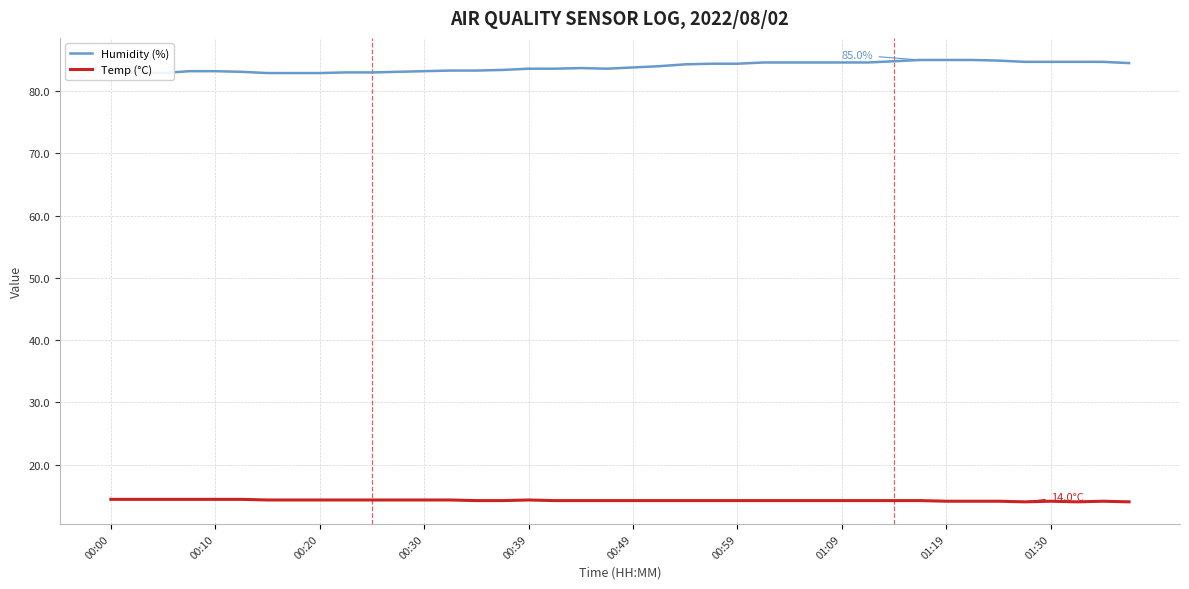

What is the highest value of the Temp (°C) series?

14.4